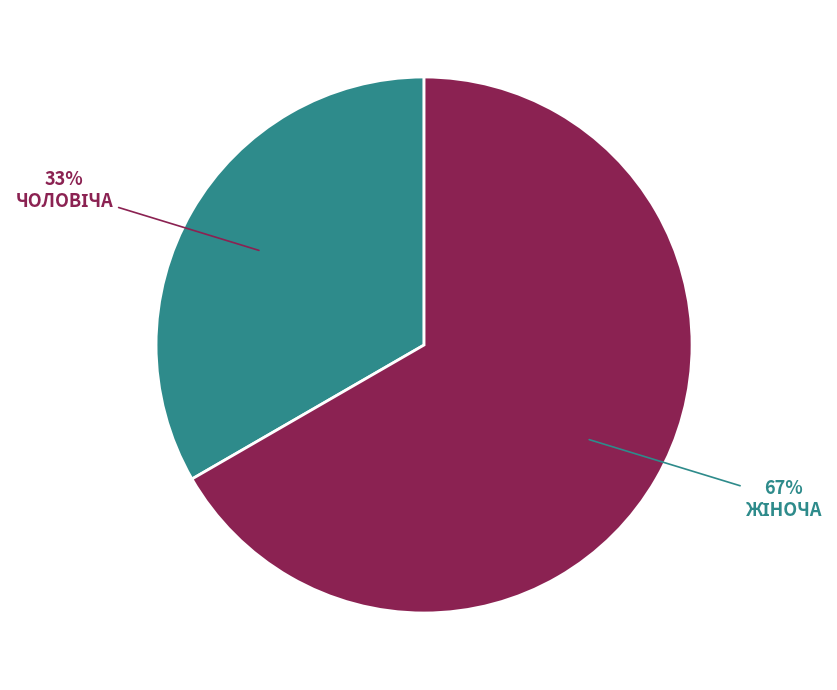

Does any single category account for the majority?

Yes